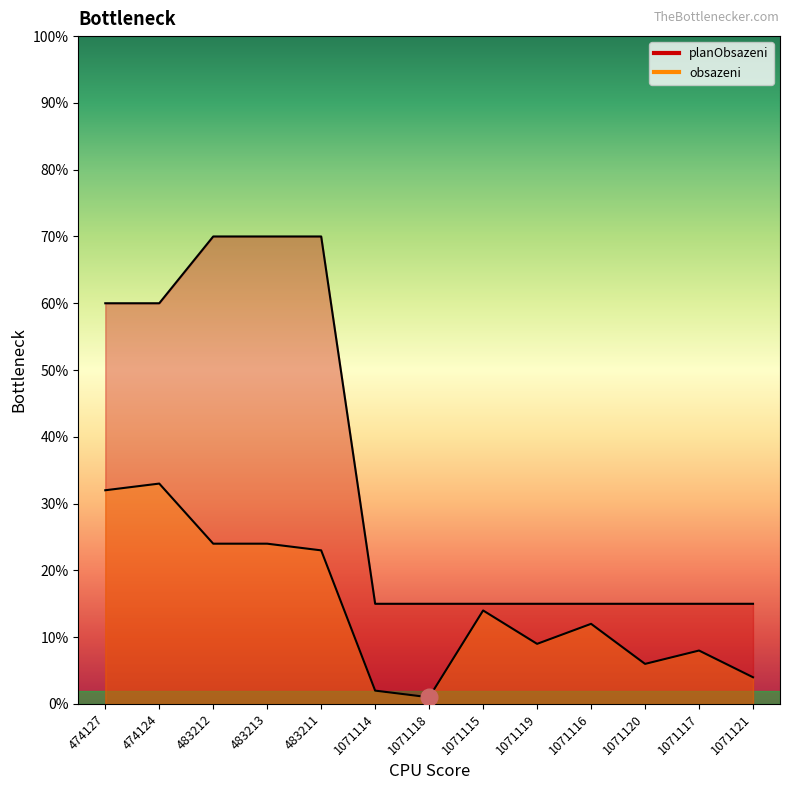

Does the chart display data point markers on the line(s)?

No